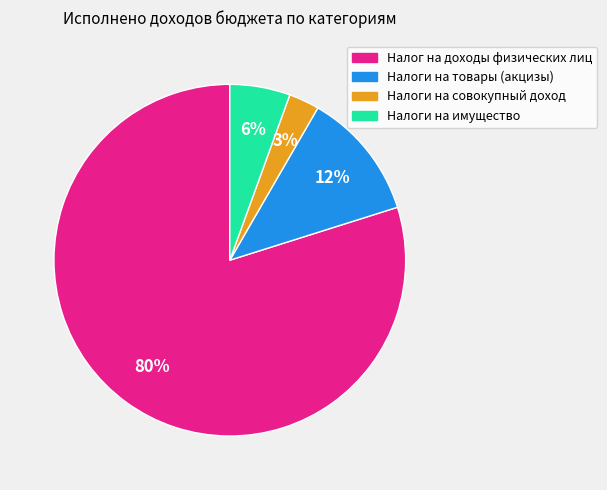

How many slices are in this pie chart?

4